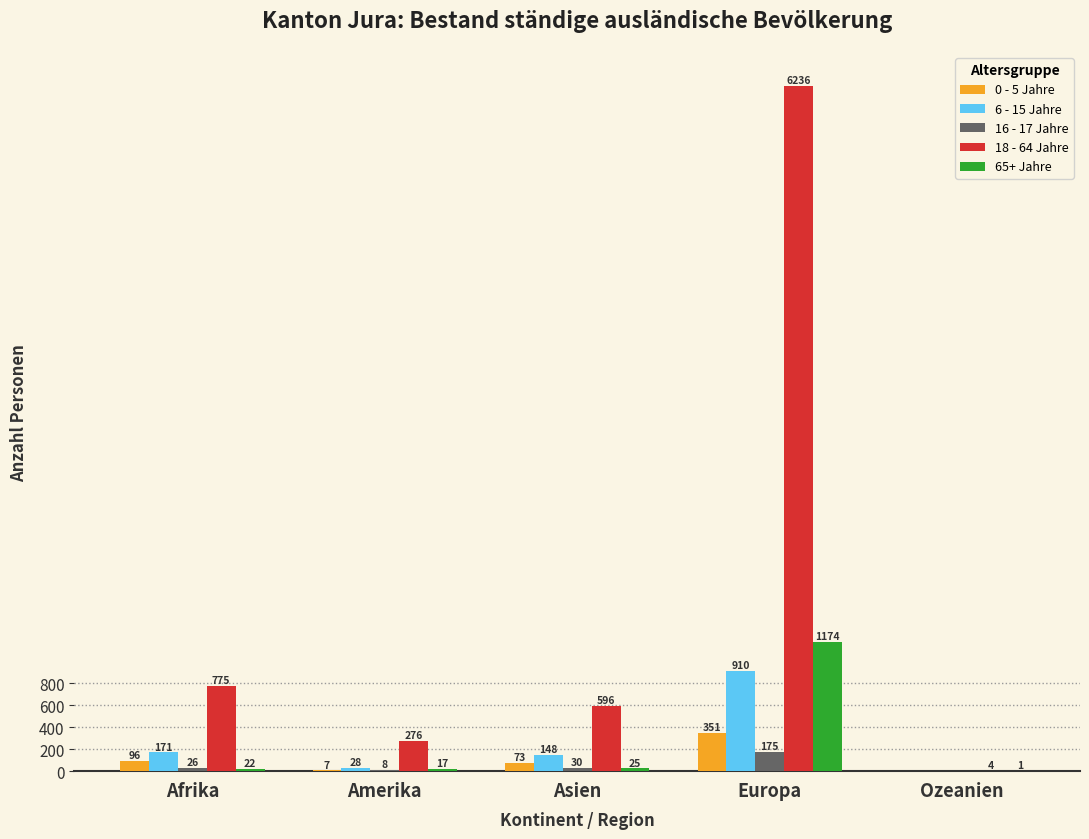

Where is 0 - 5 Jahre nearest to the value 175?

Afrika